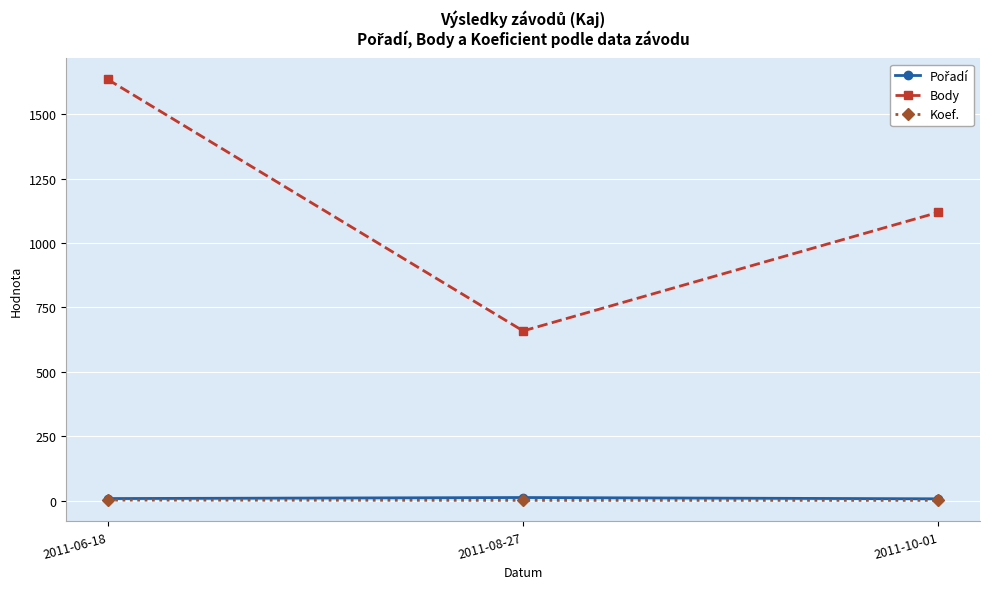

What is the total value across all series at 2011-08-27?

674